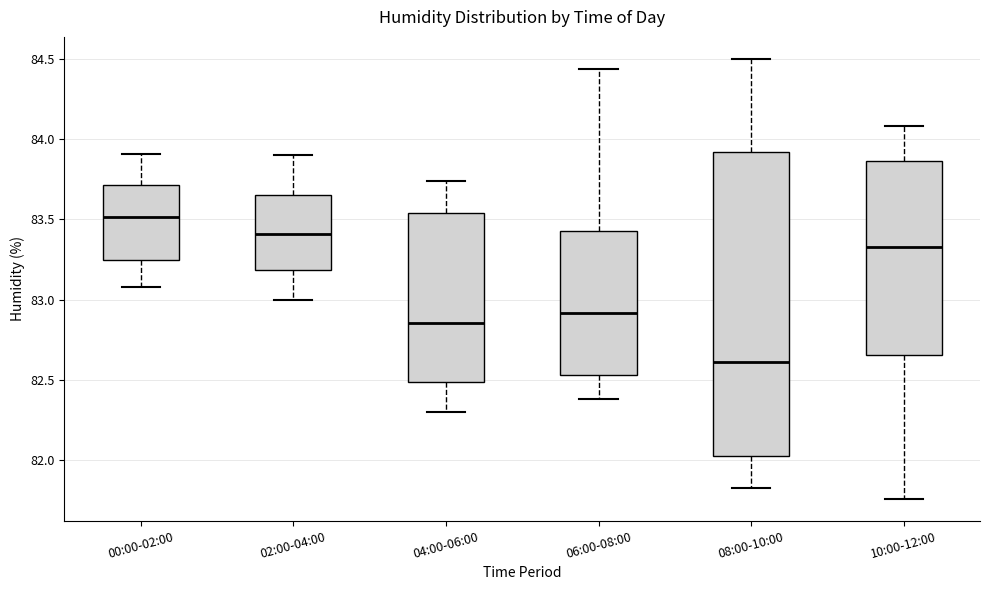

Which box has the highest median line?

00:00-02:00